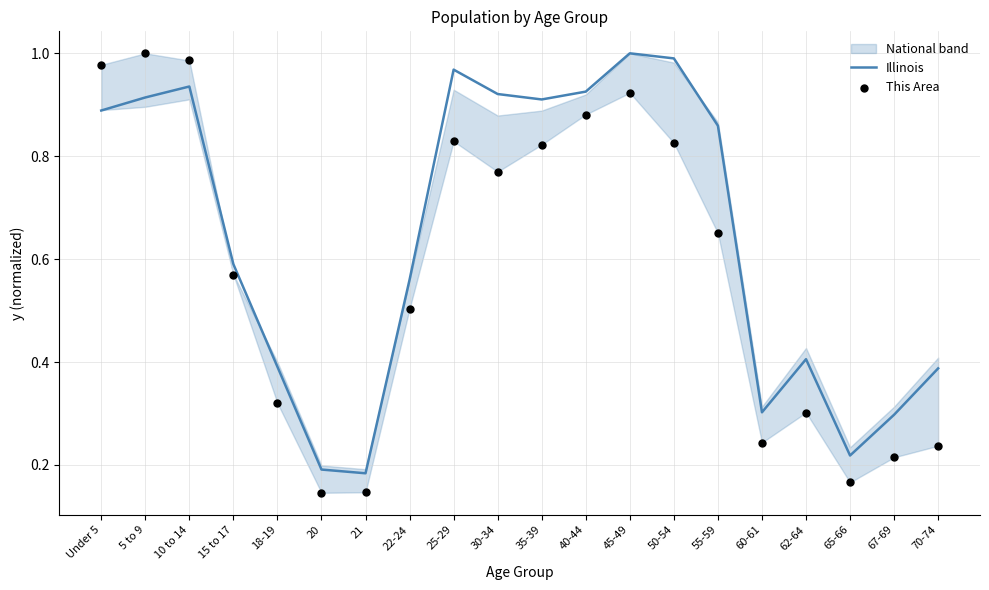

At how many categories does at least one series exceed 0?

20